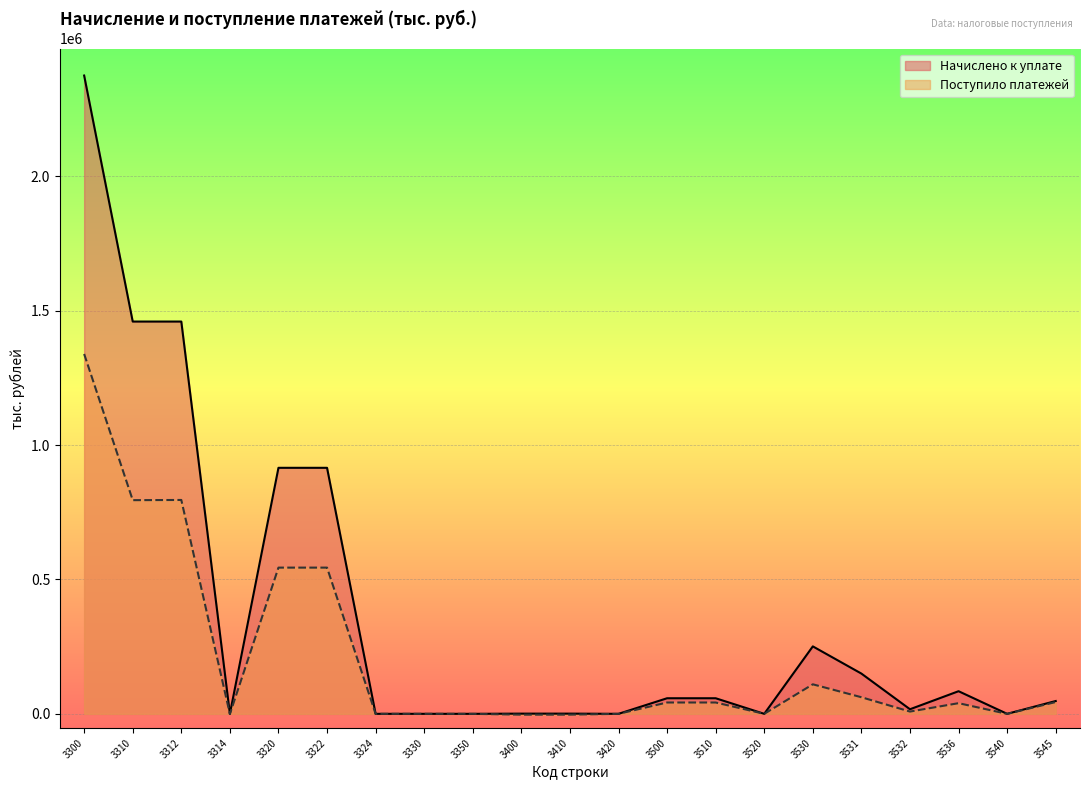

How many values in Поступило платежей are above zero?

13